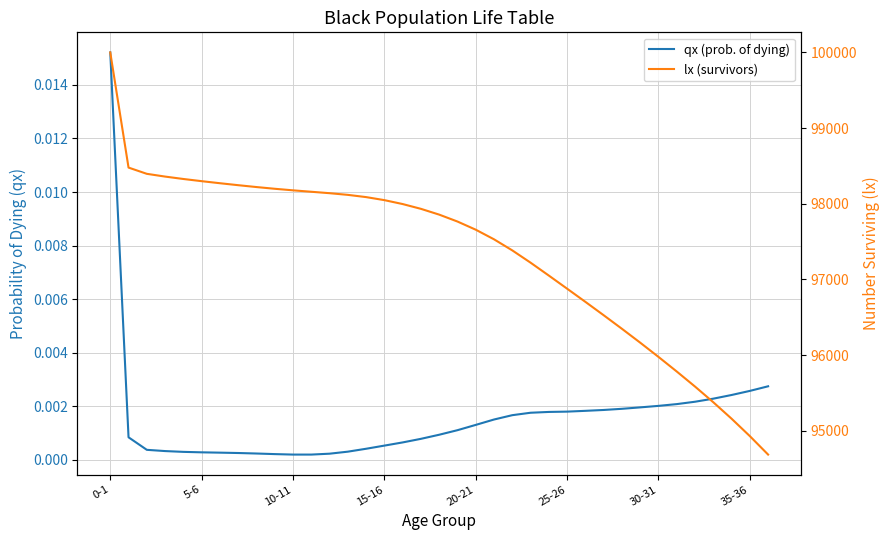

Which series has the largest total across all categories?

lx (survivors)